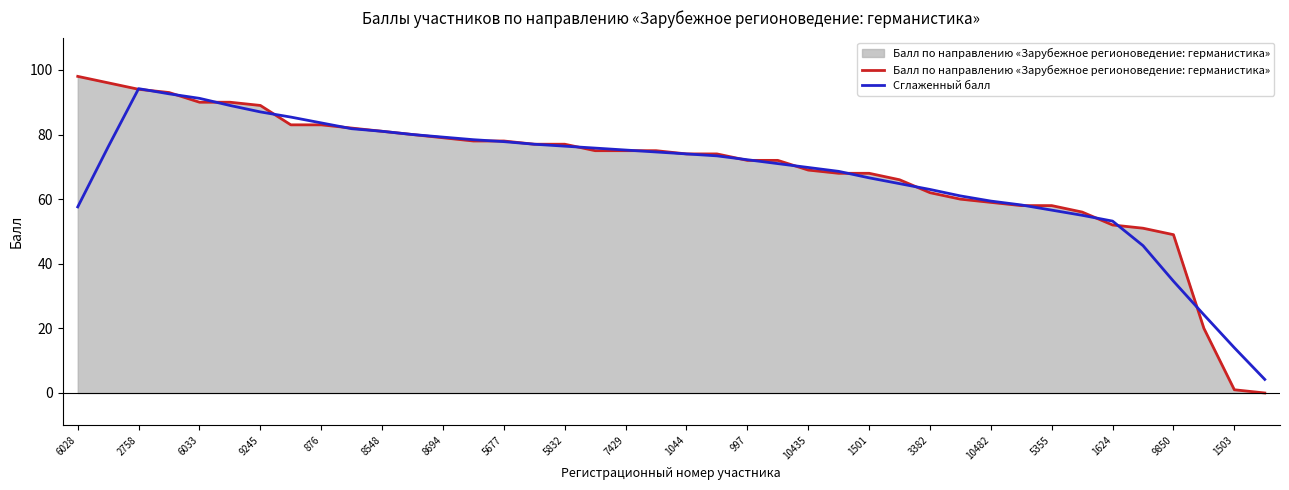

Does the chart have visible grid lines?

No